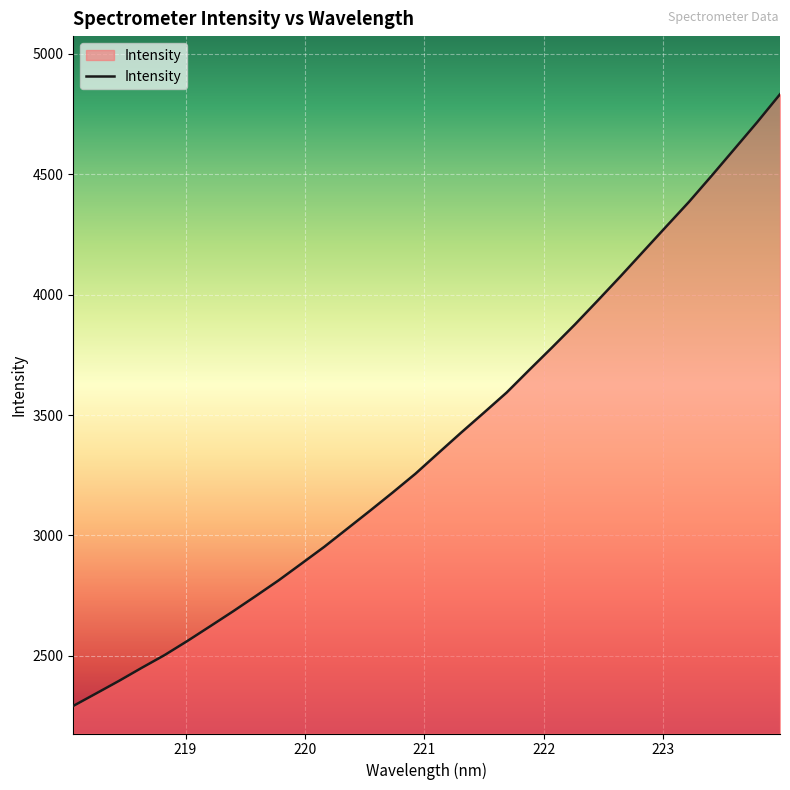

What is the smallest value displayed?

2291.6